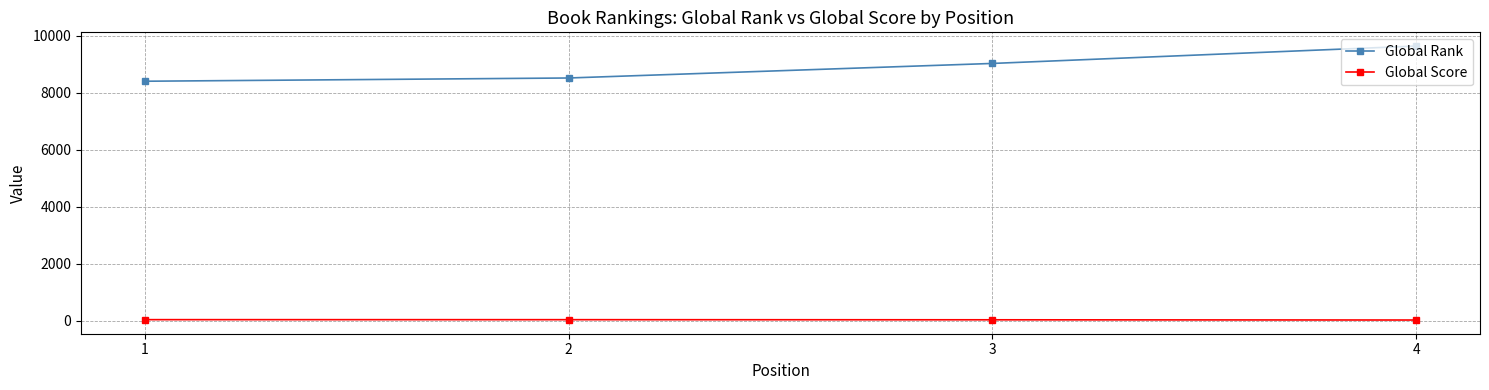

List the series in order of their peak value, highest first.

Global Rank, Global Score